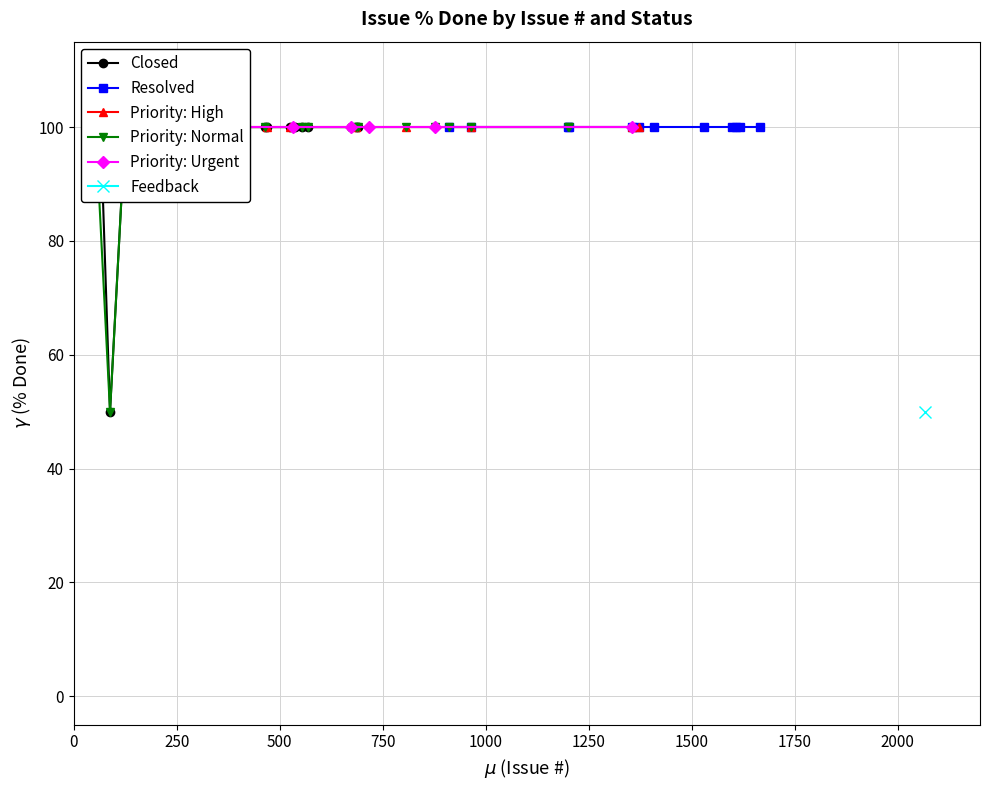

The Closed series shows 100 at 8. True or false?

True